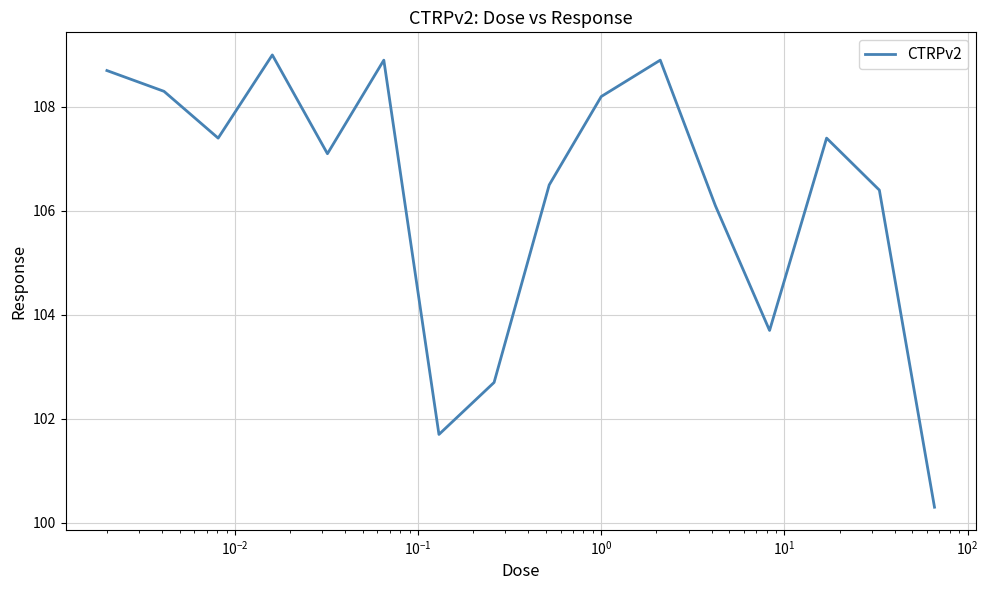

How many lines are shown in the chart?

1